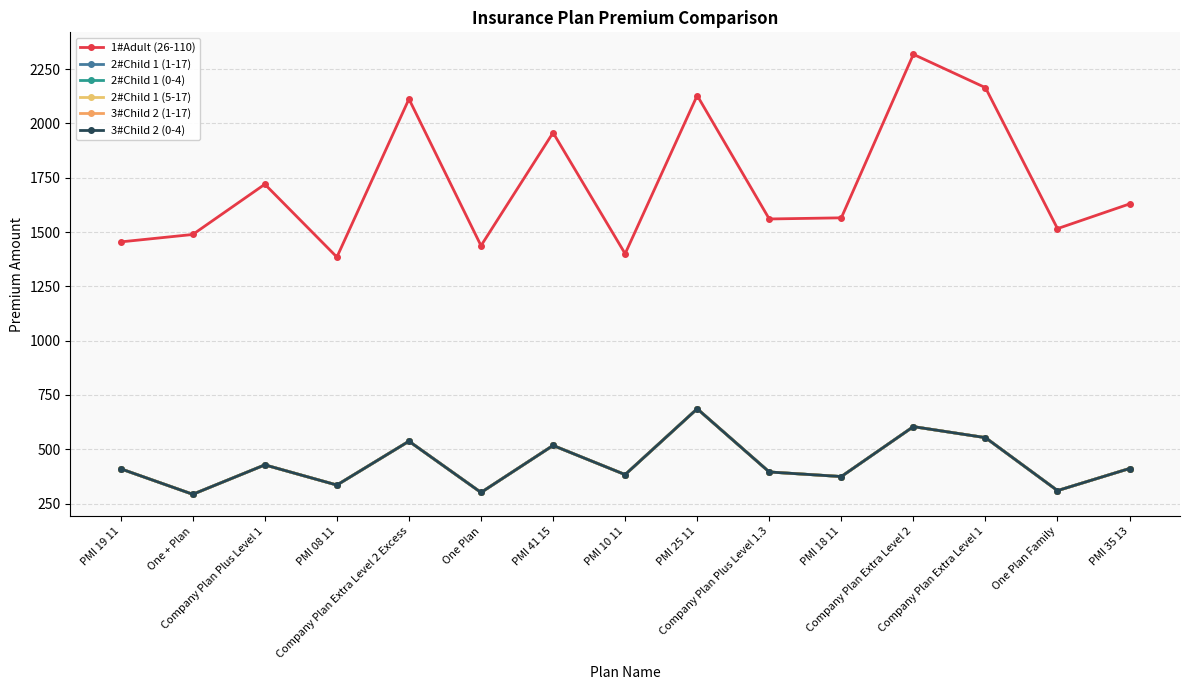

Read the 2#Child 1 (5-17) value at PMI 41 15.

517.5